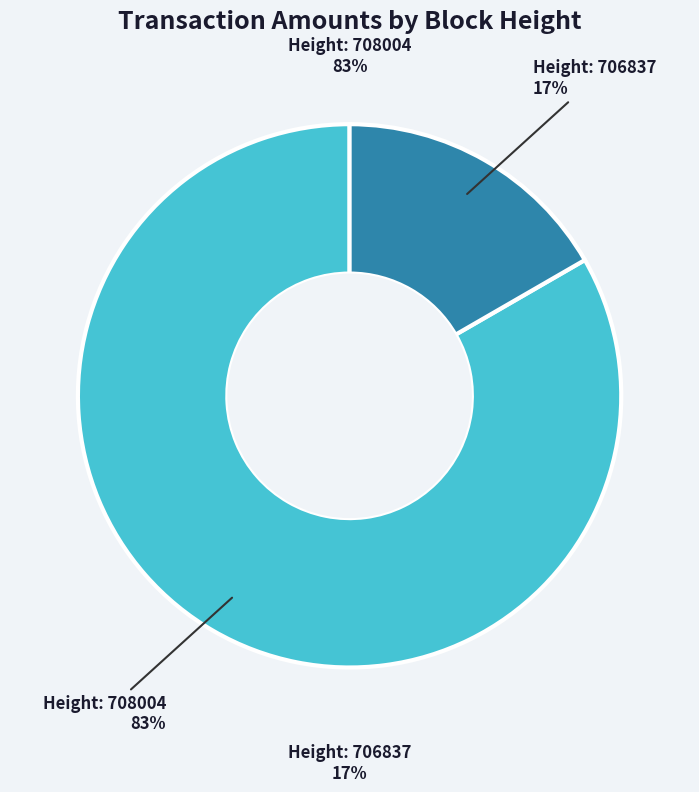

What is the majority slice?

708004